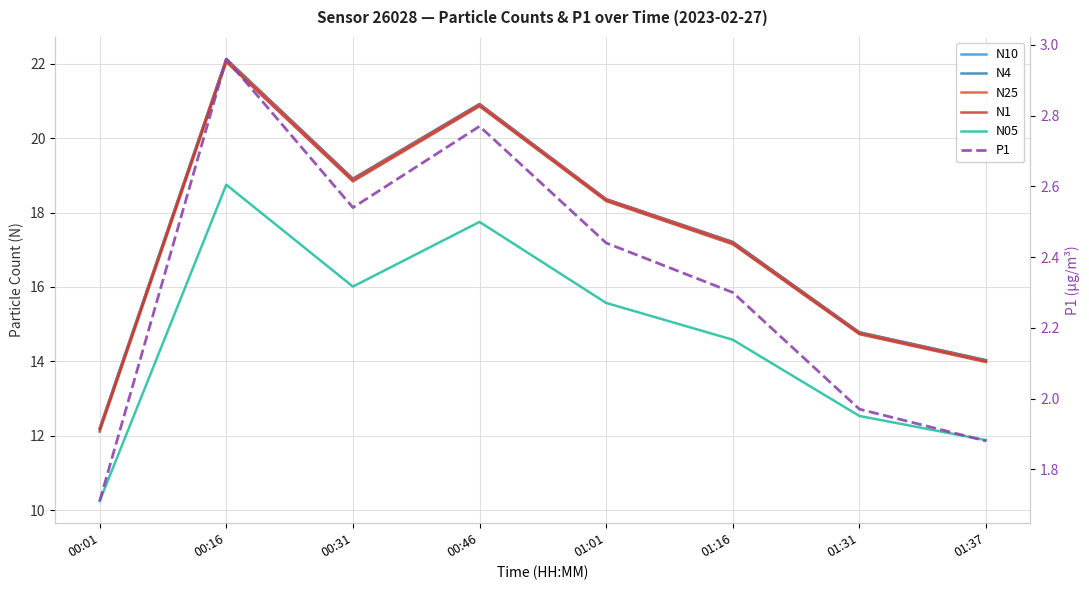

What is the value of the N1 point at the 1st from the left?

12.1